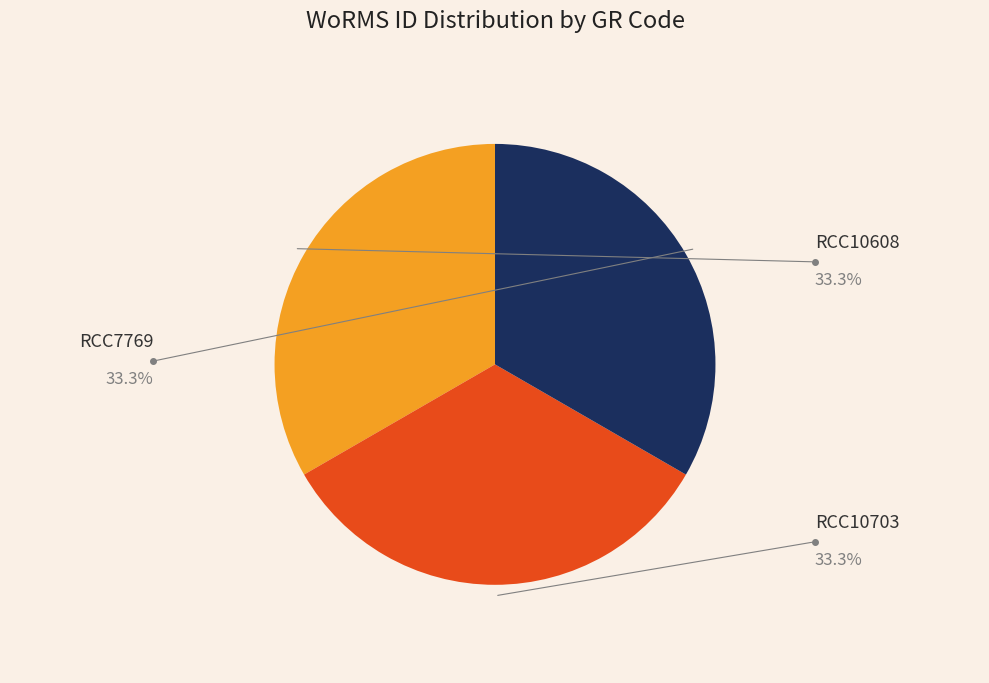

What percentage do RCC10703 and RCC7769 together represent?

66.7%